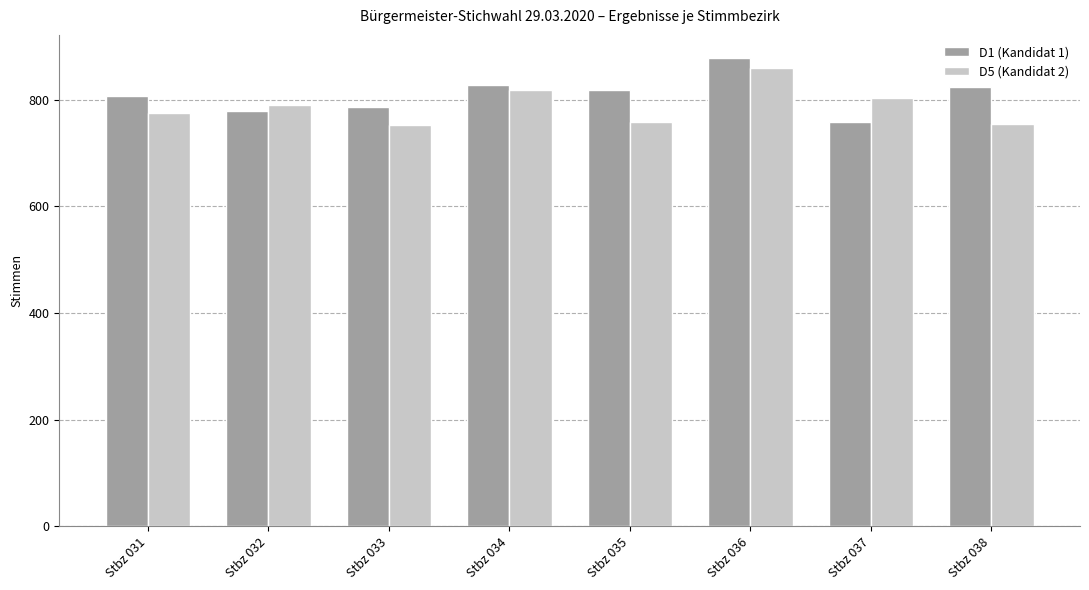

At how many categories does at least one series exceed 815?

4